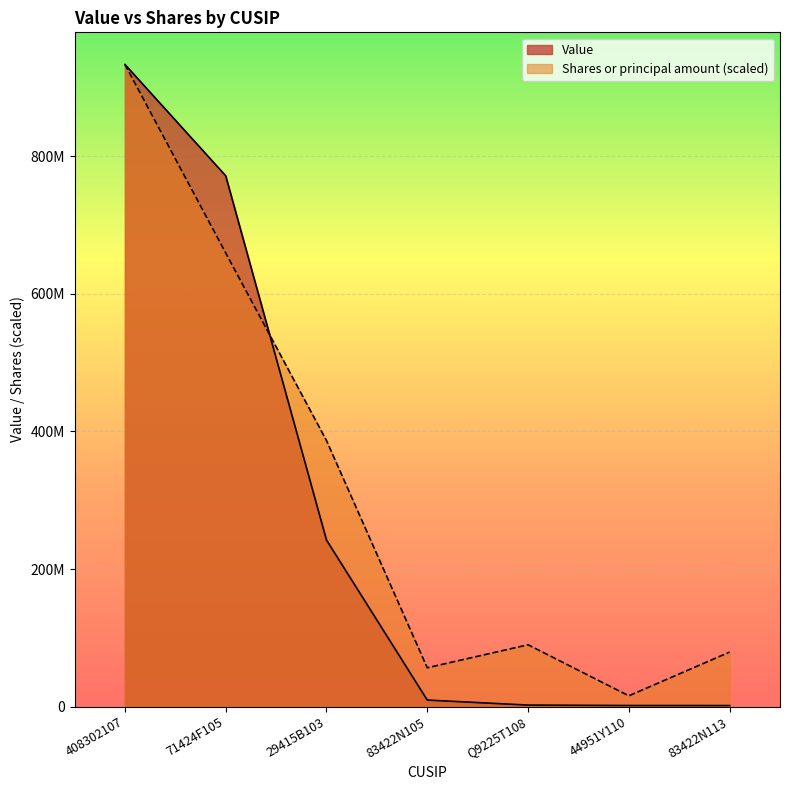

What is the label of the 6th point from the left?

44951Y110